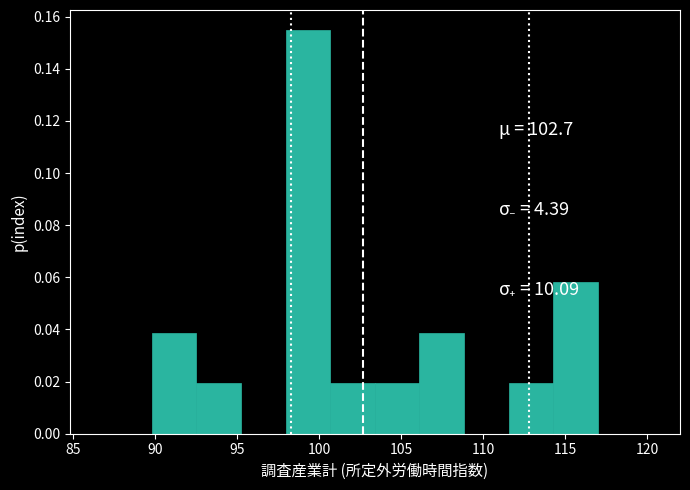

Reading left to right, transcribe this chart: for each bar, give the range it covers on the x-axis and its height. Neither the bar edges nor the heights are printed on the chart, so give them approximately, as read against the axes.

90.0 to 92.5: 0.038
92.5 to 95.0: 0.020
95.0 to 98.0: 0
98.0 to 100.5: 0.154
100.5 to 103.5: 0.020
103.5 to 106.0: 0.020
106.0 to 109.0: 0.038
109.0 to 111.5: 0
111.5 to 114.5: 0.020
114.5 to 117.0: 0.058